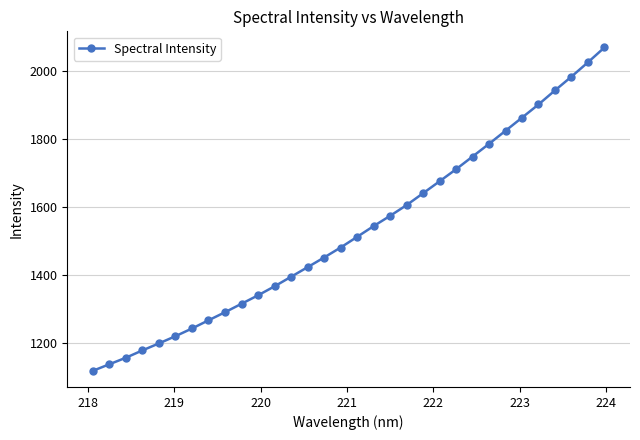

What is the value of the 4th point from the left?

1177.8